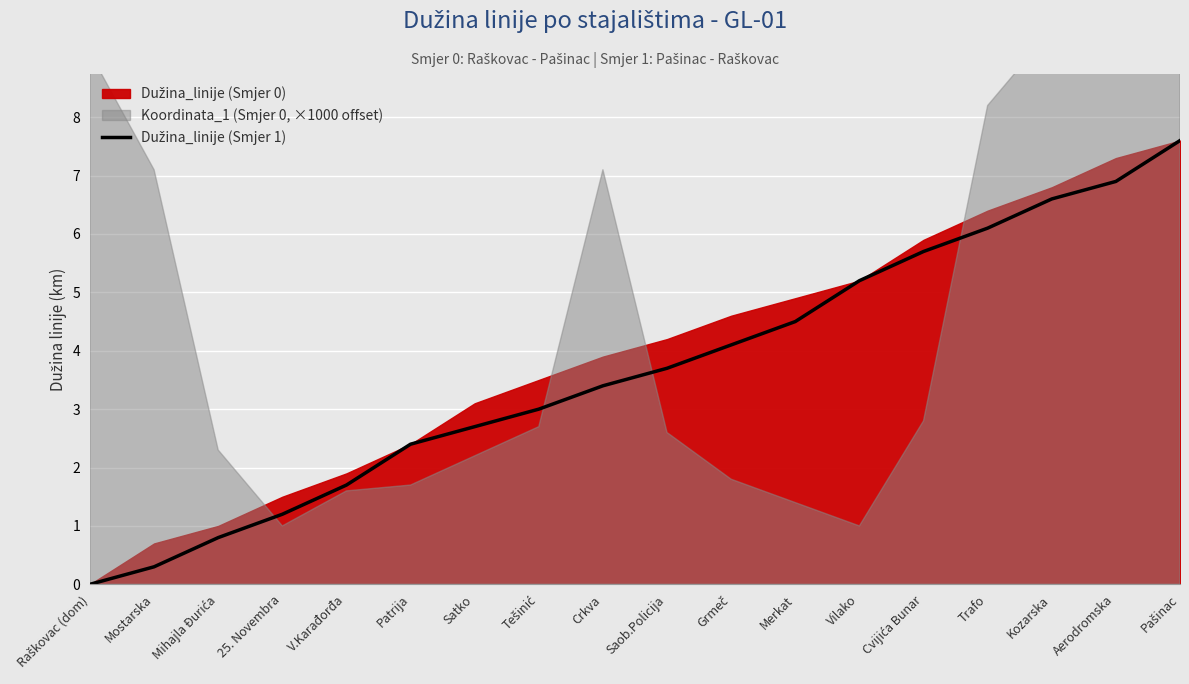

Which label corresponds to the smallest value in the chart?

Raškovac (dom)